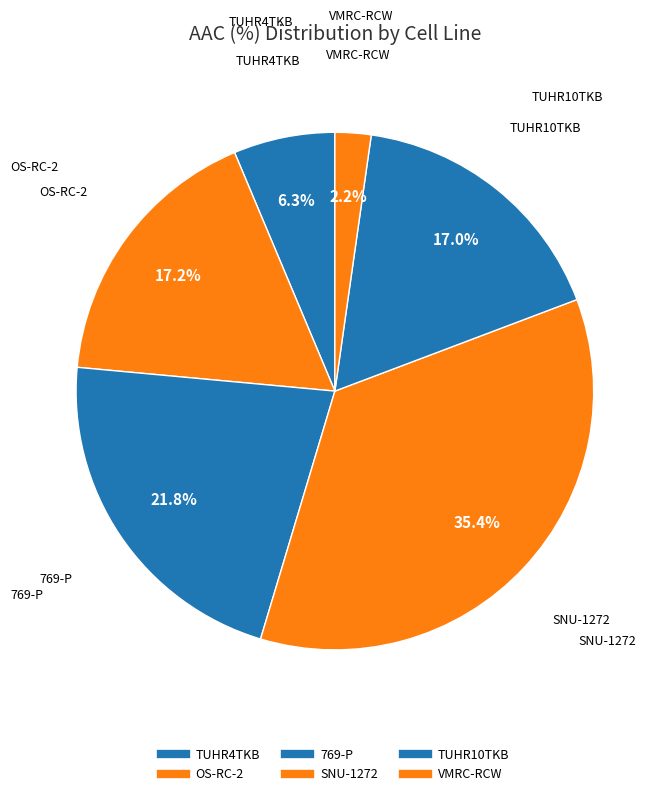

Count the number of slices in the pie.

6